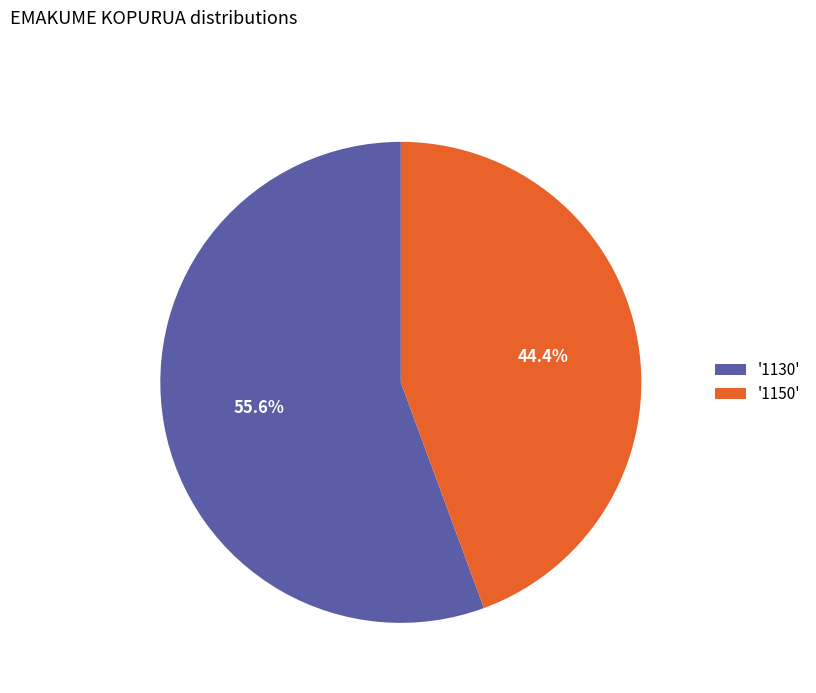

Count the number of slices in the pie.

2